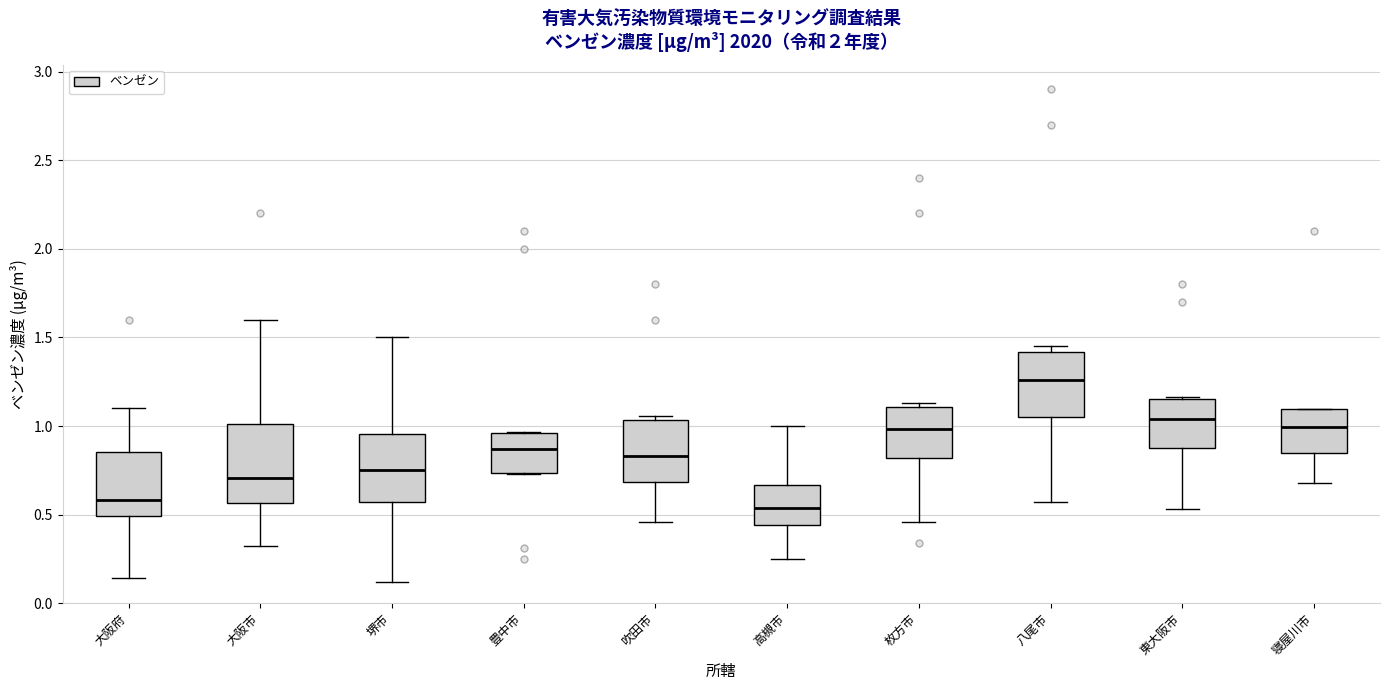

Reading left to right, read every box against the y-axis: the position of its median line, the range the box covers, and the ends of its whiskers. The values are not printed on the chart, so give them approximately, as read against the axis.

大阪府: median 0.60, box 0.50 to 0.85, whiskers 0.15 to 1.10
大阪市: median 0.70, box 0.55 to 1.00, whiskers 0.30 to 1.60
堺市: median 0.75, box 0.55 to 0.95, whiskers 0.10 to 1.50
豊中市: median 0.85, box 0.75 to 0.95, whiskers 0.75 to 0.95
吹田市: median 0.85, box 0.70 to 1.05, whiskers 0.45 to 1.05 (just above the box's upper edge)
高槻市: median 0.55, box 0.45 to 0.65, whiskers 0.25 to 1.00
枚方市: median 1.00, box 0.80 to 1.10, whiskers 0.45 to 1.15
八尾市: median 1.25, box 1.05 to 1.40, whiskers 0.55 to 1.45
東大阪市: median 1.05, box 0.85 to 1.15, whiskers 0.55 to 1.15
寝屋川市: median 1.00, box 0.85 to 1.10, whiskers 0.70 to 1.10